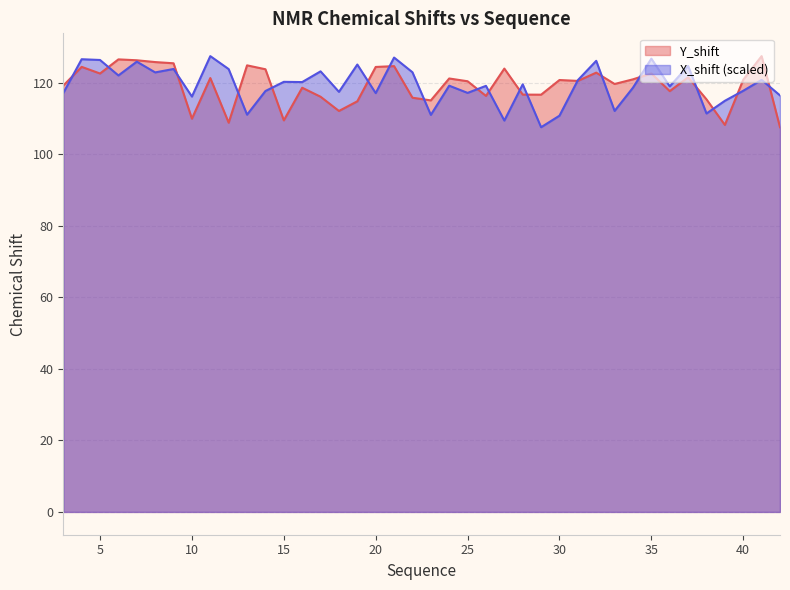

What are all the series names shown in the legend?

Y_shift, X_shift (scaled)